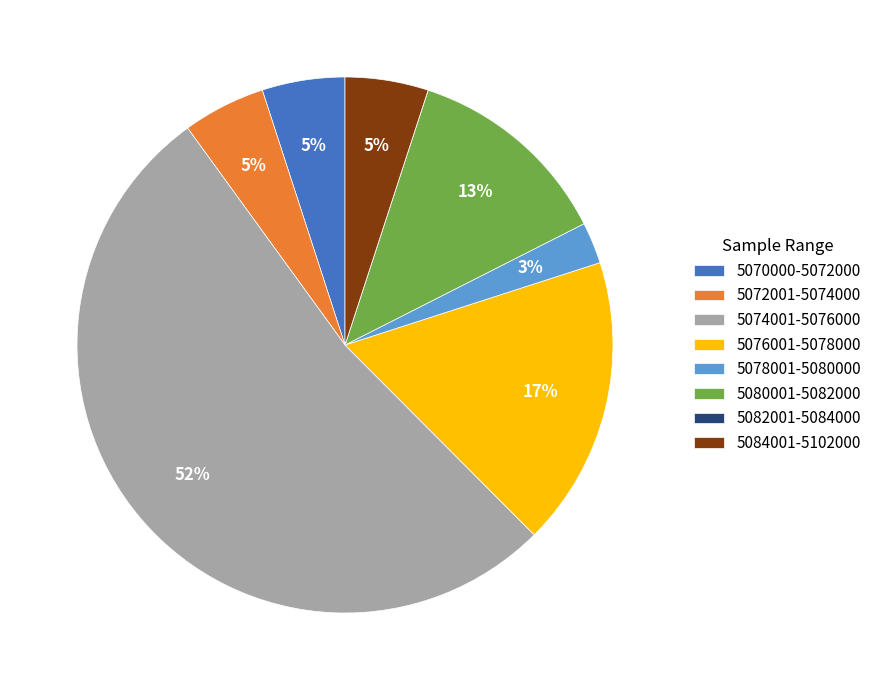

Between 5076001-5078000 and 5080001-5082000, which is larger?

5076001-5078000